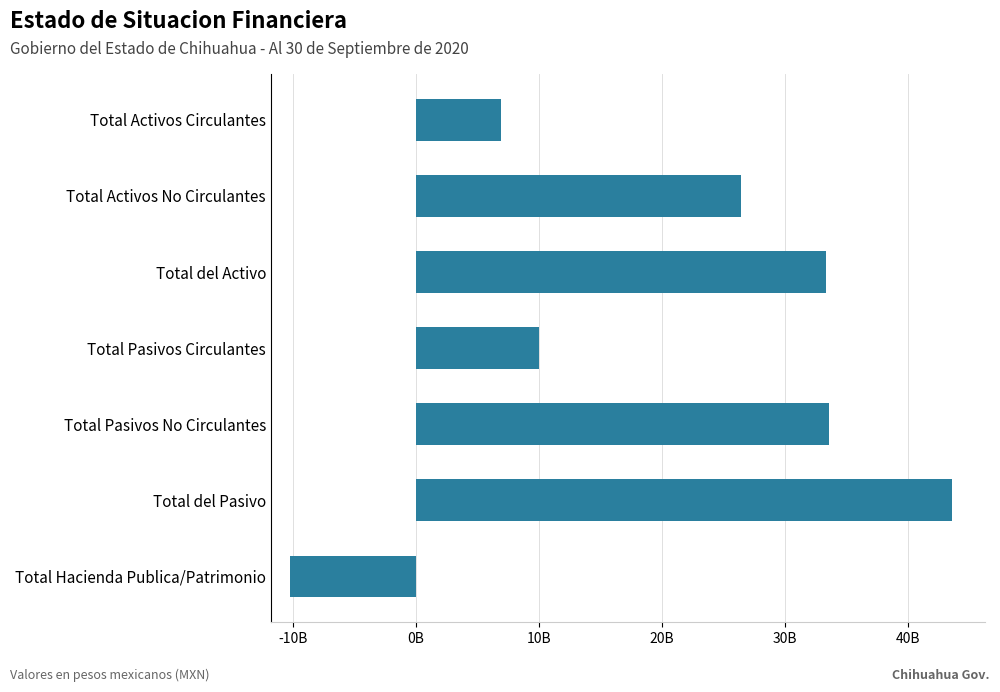

What is the sum of the values at Total del Activo and Total Pasivos Circulantes?

43259977256